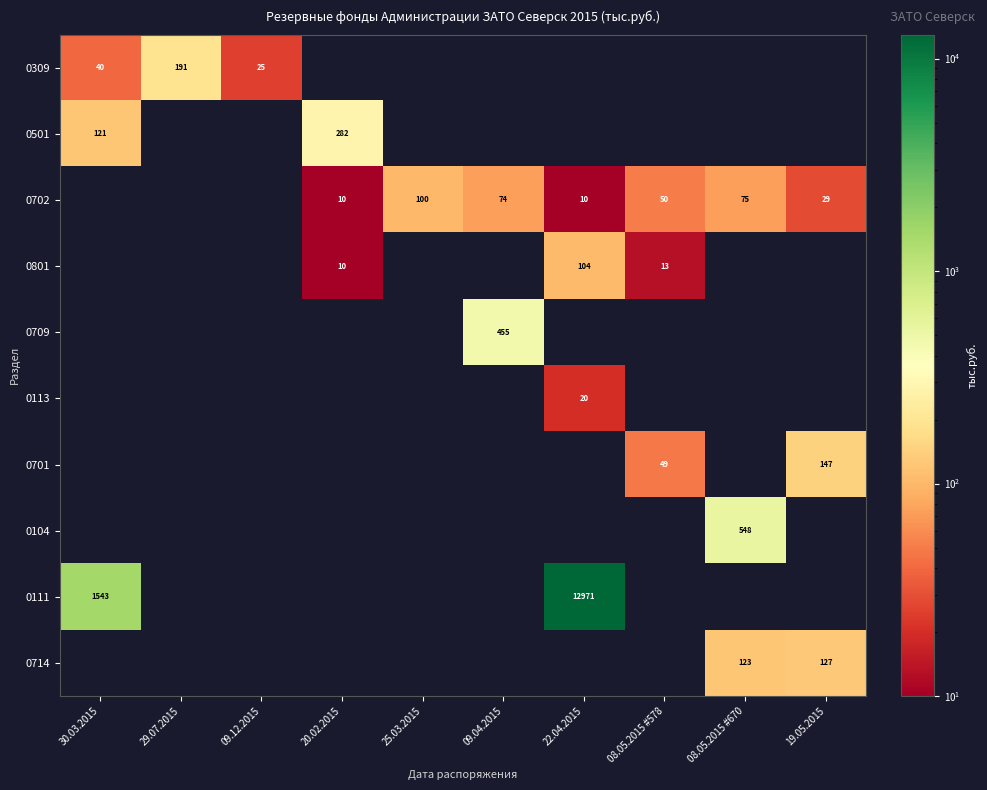

What is the spread (max minus min) of values at 29.07.2015?

191.4